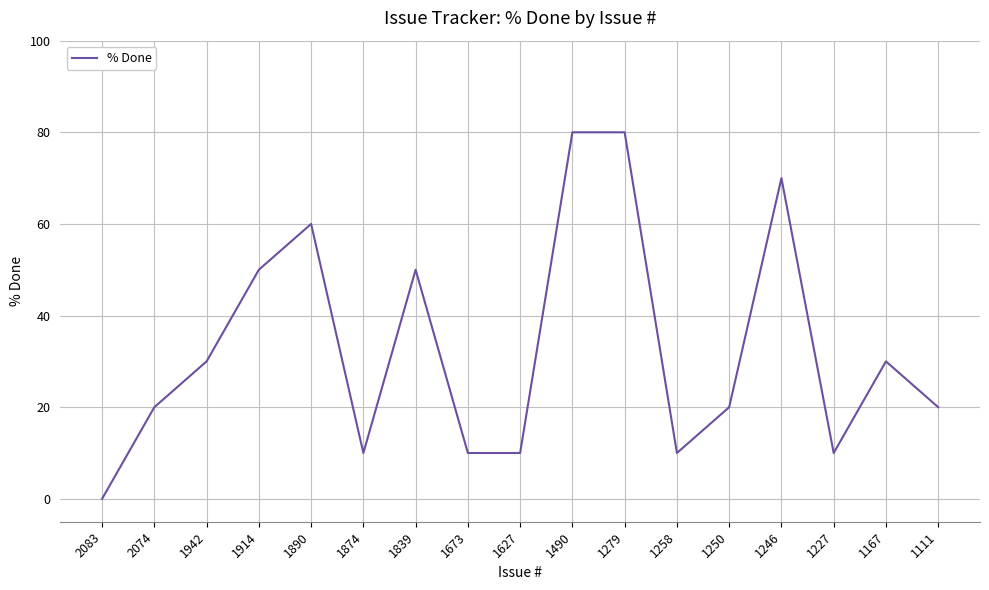

Reading left to right, transcribe all the data shown in this chart.

2083=0	2074=20	1942=30	1914=50	1890=60	1874=10	1839=50	1673=10	1627=10	1490=80	1279=80	1258=10	1250=20	1246=70	1227=10	1167=30	1111=20